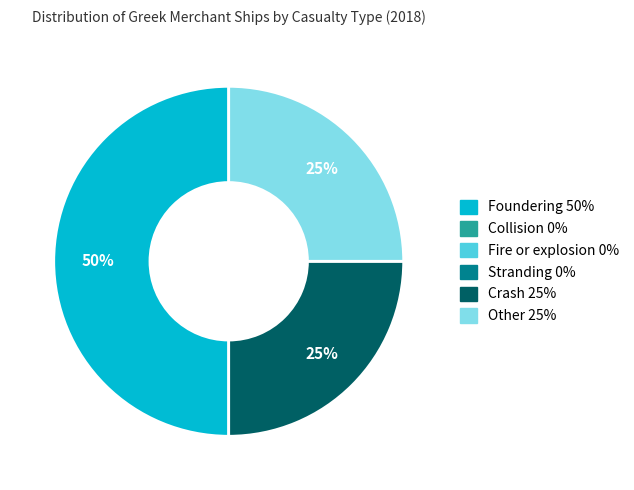

To the nearest percent, what is the difference between the largest and smallest slice percentages?

25%